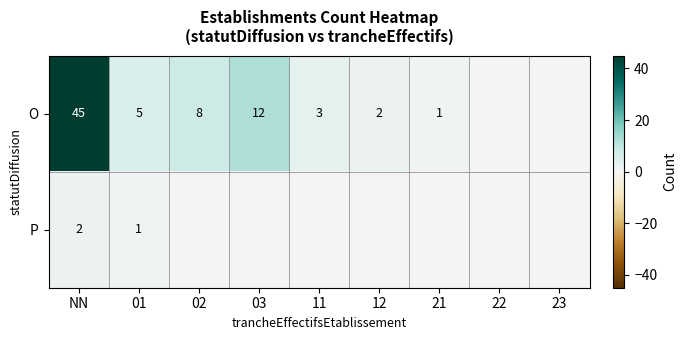

At which category is the sum across all series the highest?

NN